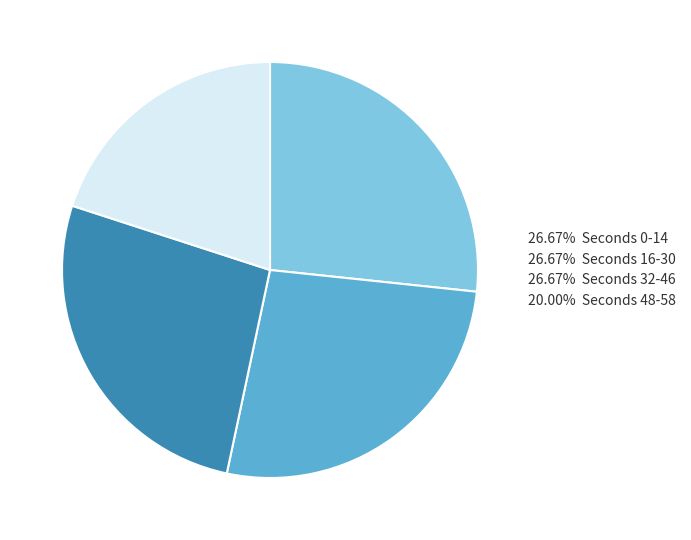

How many slices are in this pie chart?

4